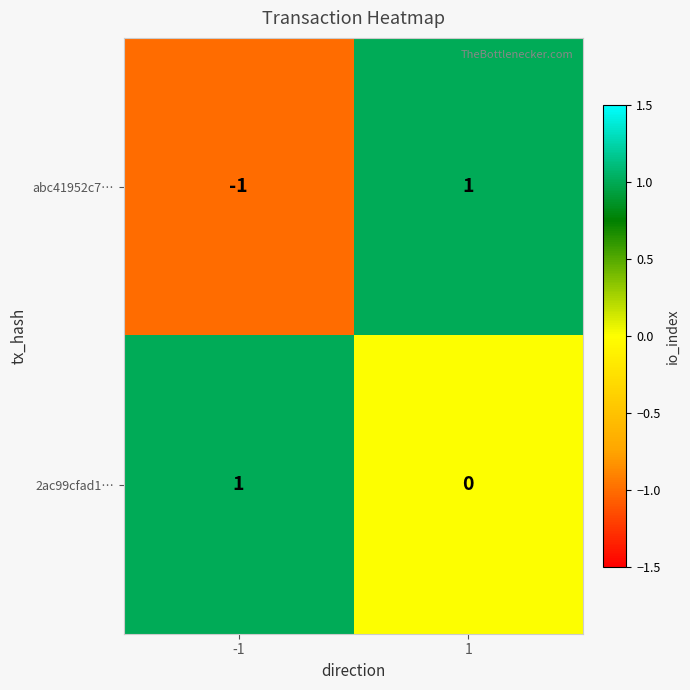

Rank the series by their average value, from highest to lowest.

2ac99cfad1…, abc41952c7…